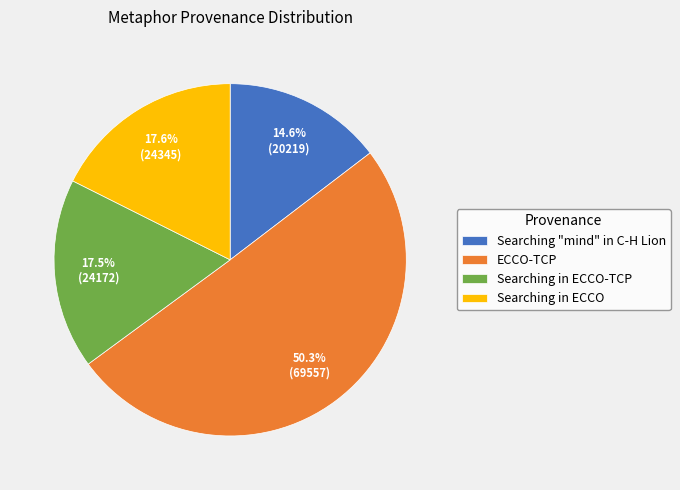

Combined, do Searching "mind" in C-H Lion and Searching in ECCO account for over 50%?

No